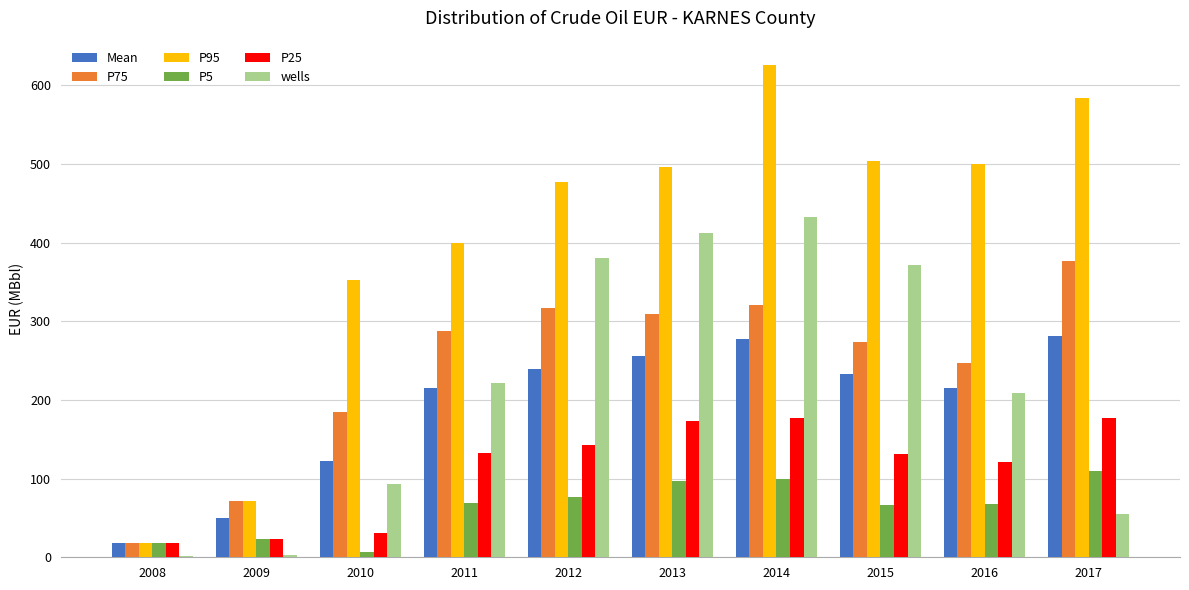

Are the bars grouped side by side (vs. stacked)?

Yes